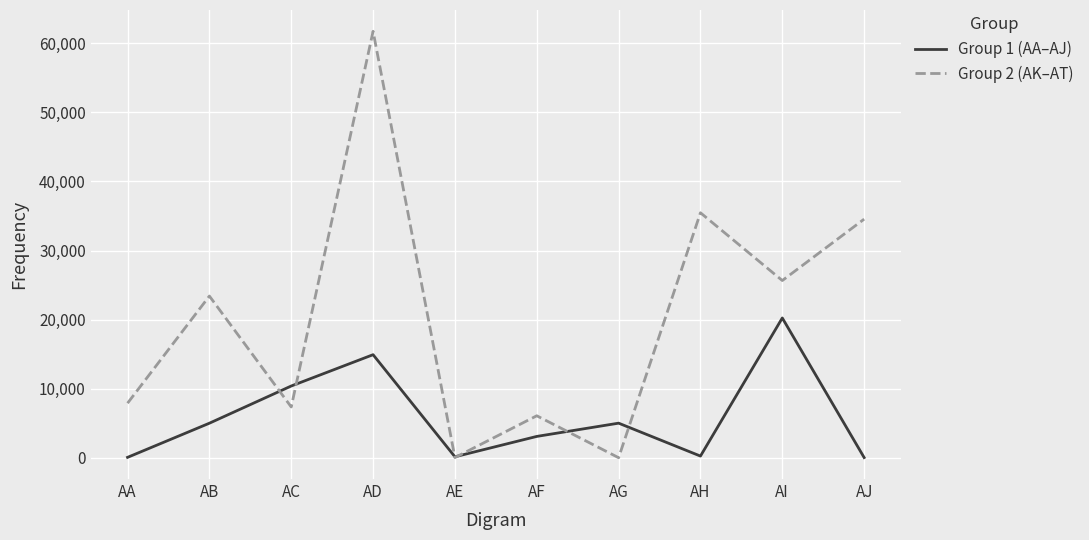

What is the sum of all Group 2 (AK–AT) values?

202155